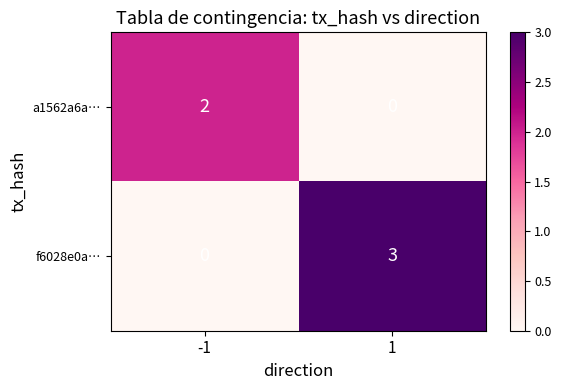

List the labels in order of f6028e0a… value, largest first.

1, -1